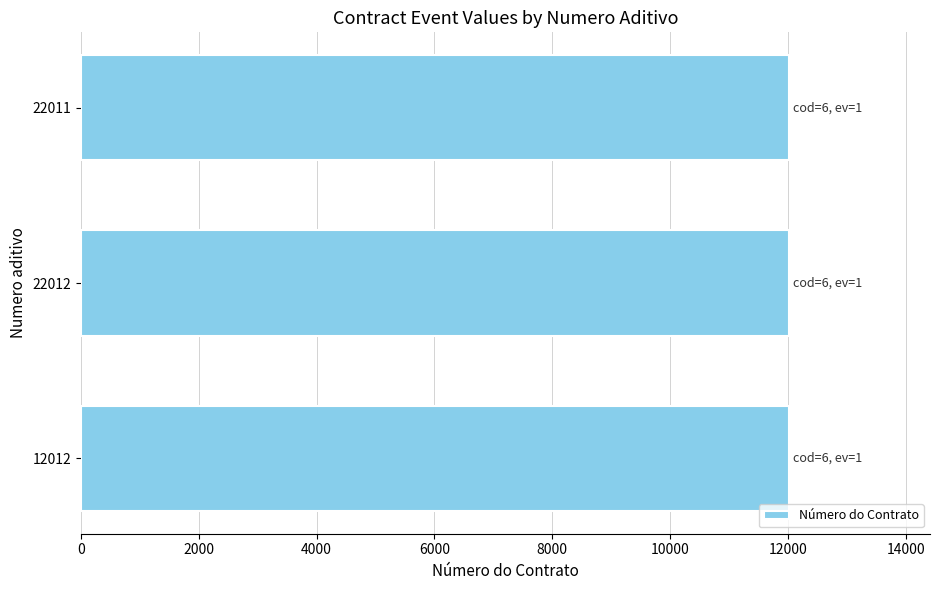

At which label does Código do Evento reach its peak?

12012